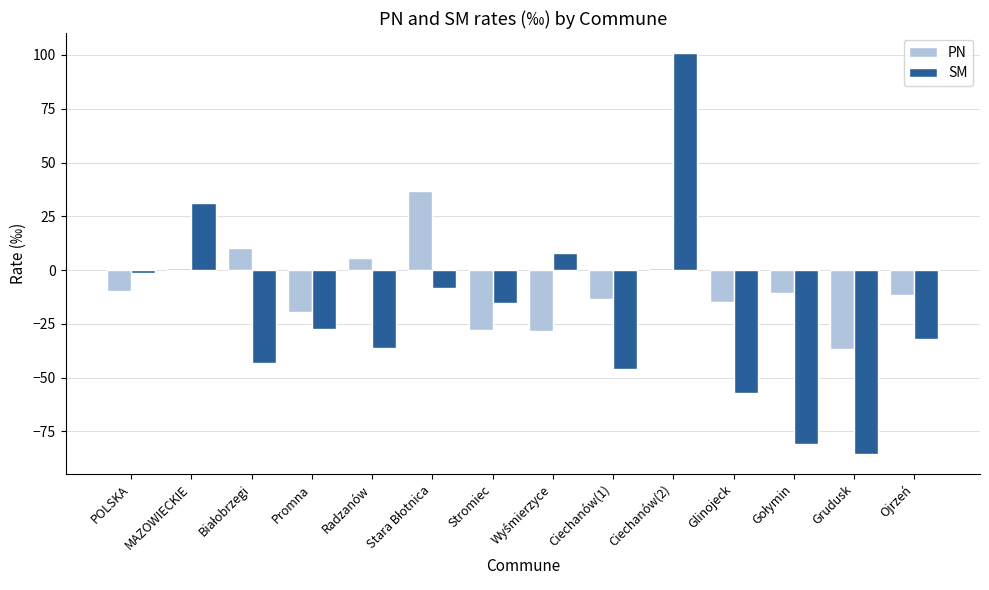

How many positive values does the SM series have?

3